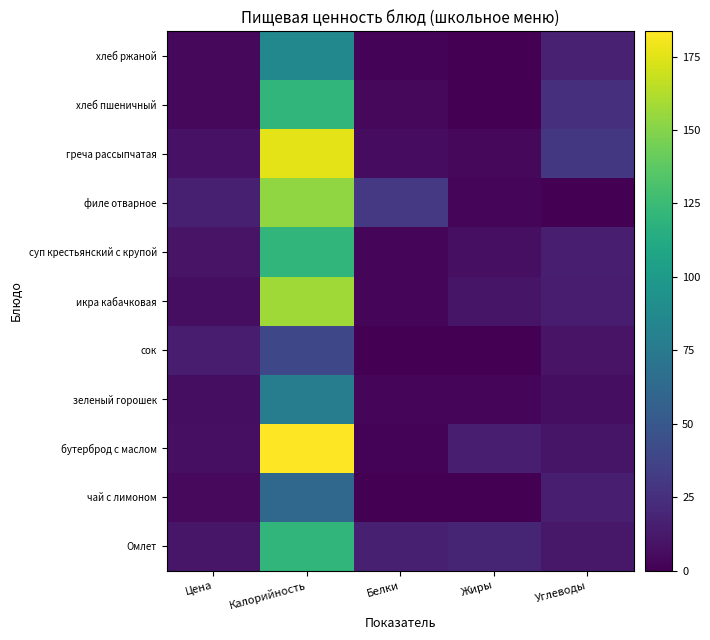

Reading left to right, what are all the values shown in this chart?

Омлет: Цена=11.0	Калорийность=120.5	Белки=15.8	Жиры=19.0	Углеводы=11.5
чай с лимоном: Цена=5.0	Калорийность=61.6	Белки=0.1	Жиры=0.0	Углеводы=15.3
бутерброд с маслом: Цена=7.5	Калорийность=183.6	Белки=1.7	Жиры=15.1	Углеводы=10.3
зеленый горошек: Цена=7.0	Калорийность=77.9	Белки=3.1	Жиры=3.3	Углеводы=7.0
сок: Цена=15.0	Калорийность=40.0	Белки=0.0	Жиры=0.0	Углеводы=10.0
икра кабачковая: Цена=6.5	Калорийность=157.3	Белки=2.7	Жиры=10.4	Углеводы=14.7
суп крестьянский с крупой: Цена=10.0	Калорийность=120.6	Белки=2.3	Жиры=7.7	Углеводы=15.4
филе отварное: Цена=16.0	Калорийность=153.0	Белки=30.4	Жиры=3.5	Углеводы=0.0
греча рассыпчатая: Цена=9.0	Калорийность=175.9	Белки=5.8	Жиры=3.6	Углеводы=30.0
хлеб пшеничный: Цена=4.0	Калорийность=121.0	Белки=4.0	Жиры=0.5	Углеводы=24.4
хлеб ржаной: Цена=4.0	Калорийность=85.6	Белки=1.9	Жиры=0.3	Углеводы=17.0